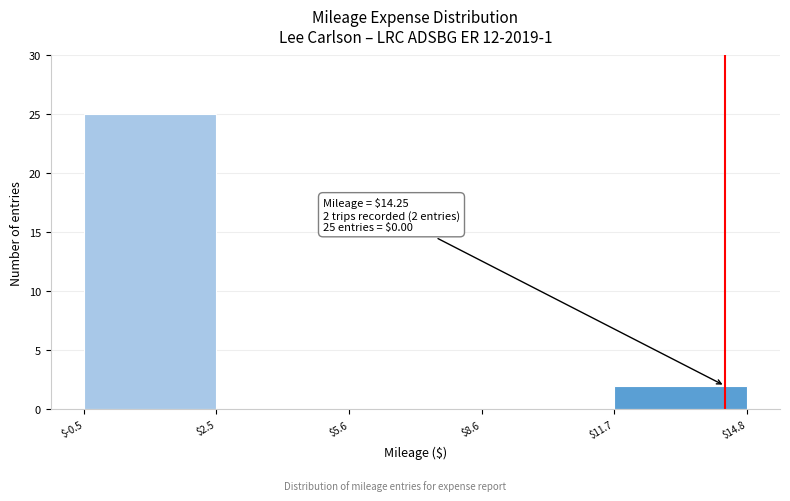

Over which range of the x-axis is the bar tallest?

$-0.5 to $2.5